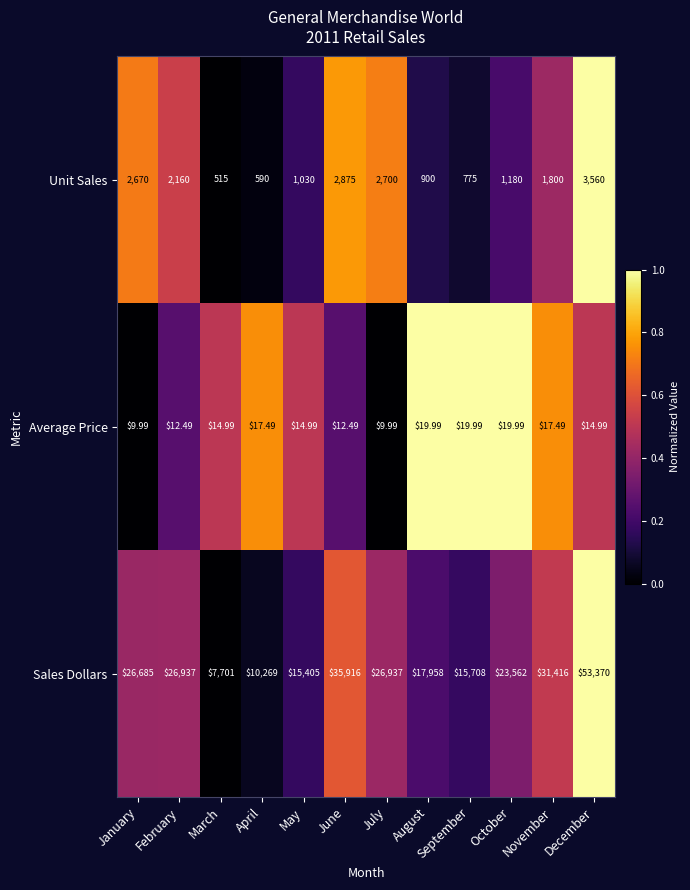

What is the spread (max minus min) of values at July?

26927.0